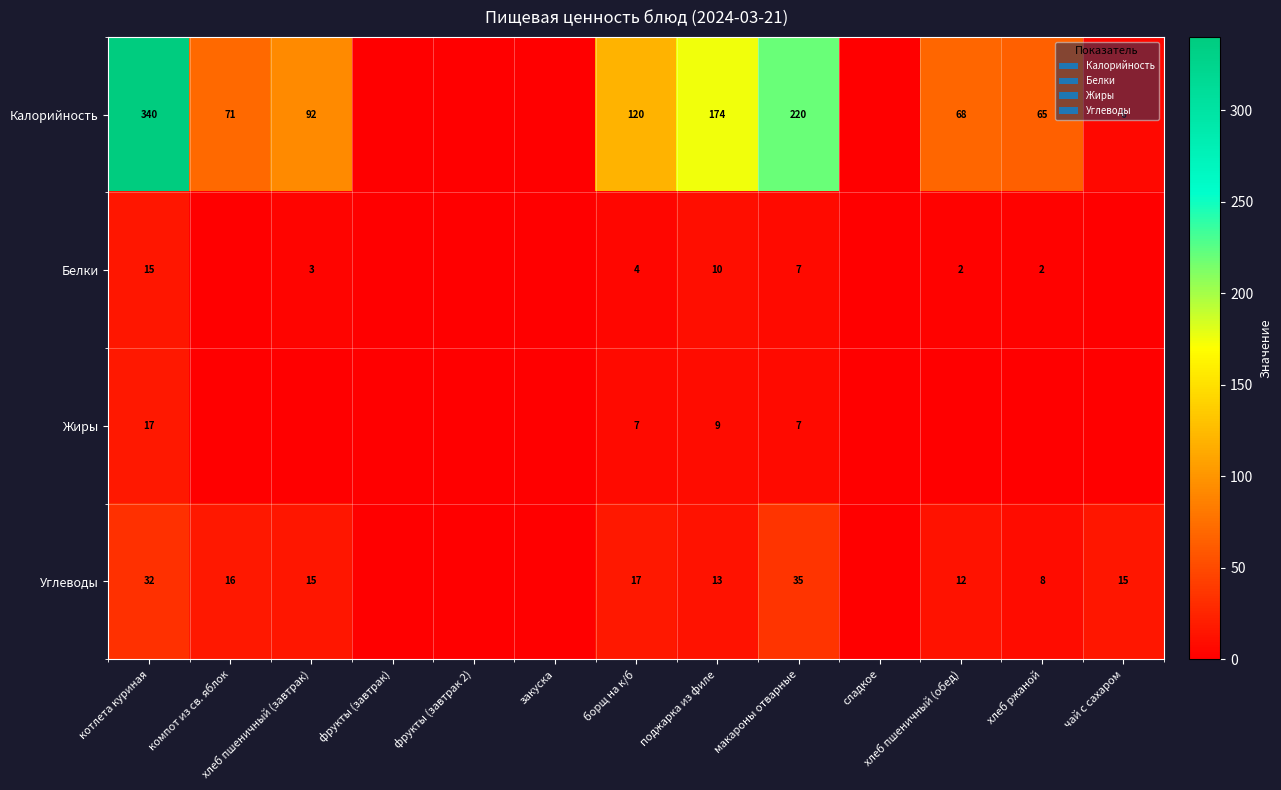

What is the total value across all series at котлета куриная?

404